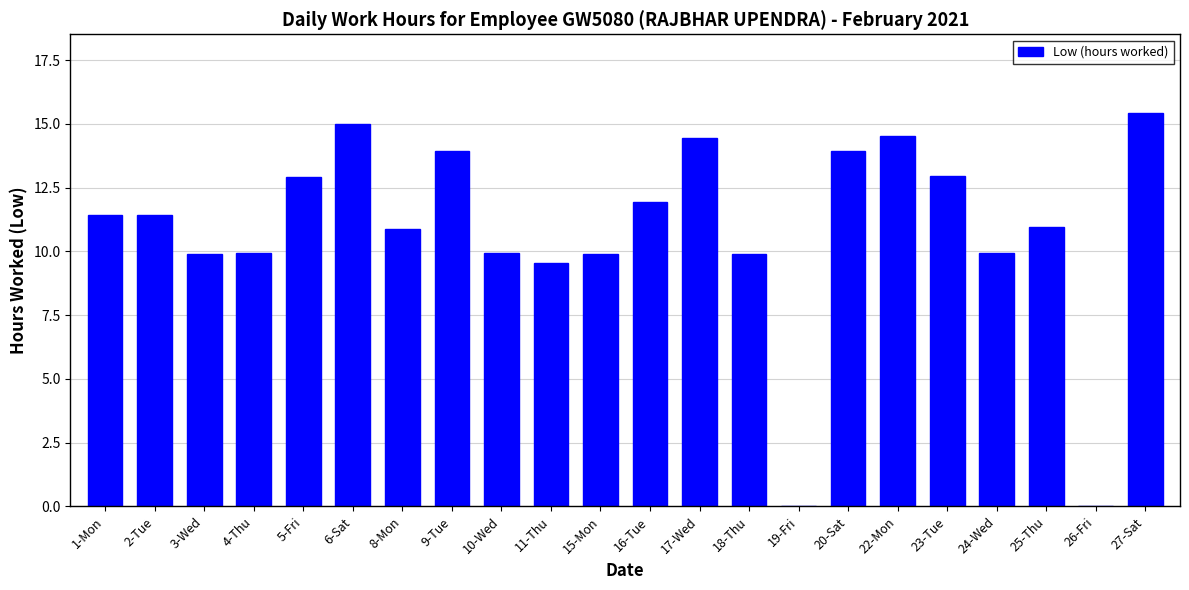

What is the sum of all values?

238.8